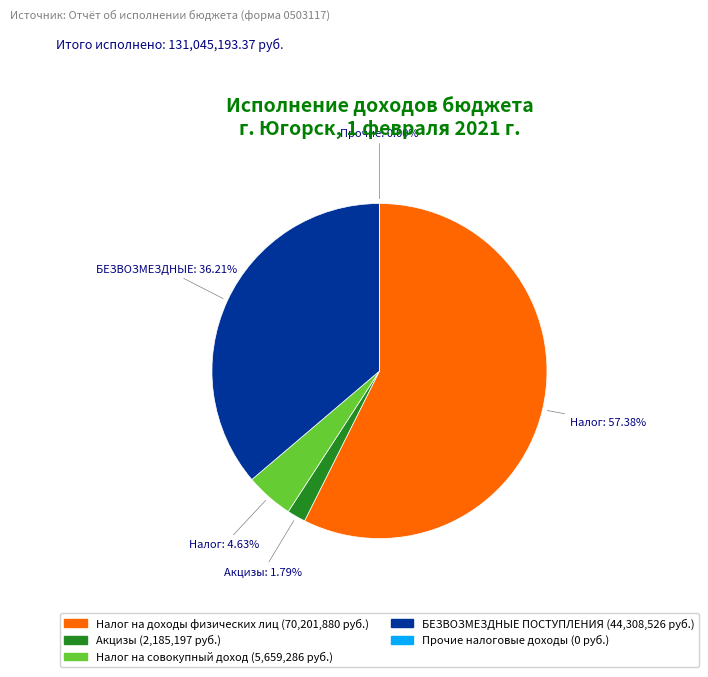

What is the ratio of the value at БЕЗВОЗМЕЗДНЫЕ ПОСТУПЛЕНИЯ to the value at Акцизы?

20.3